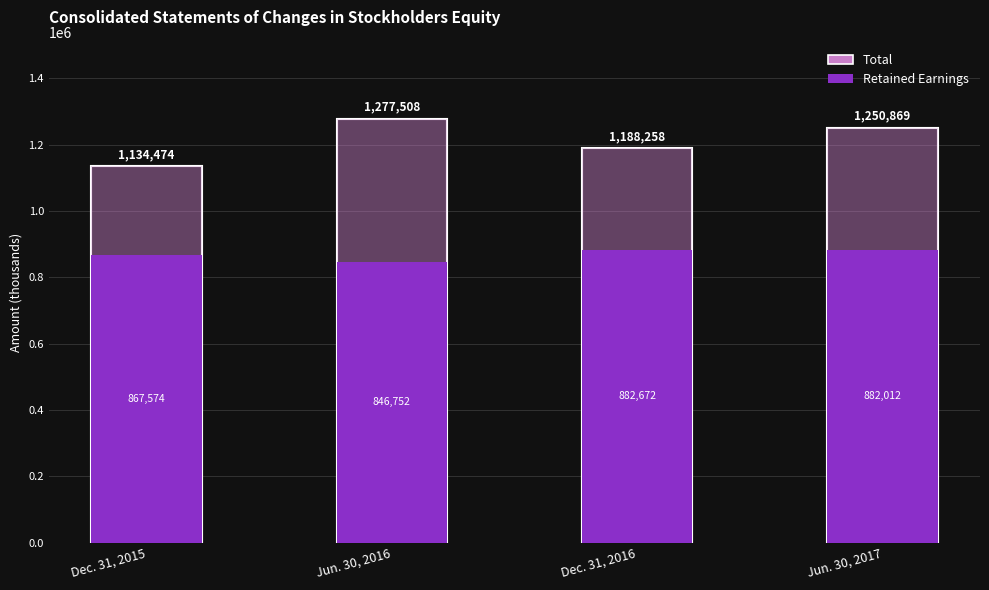

Count the number of categories in the chart.

4